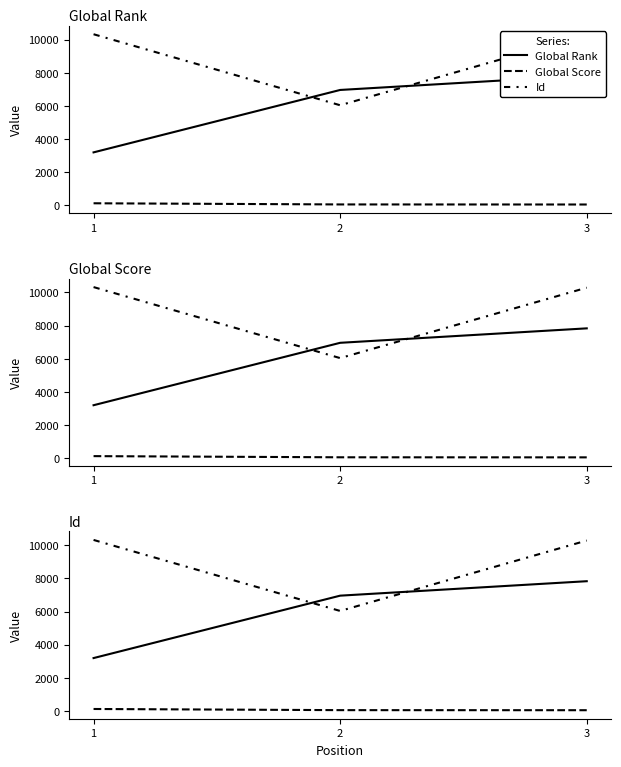

The Id series shows 6035 at 2. True or false?

True